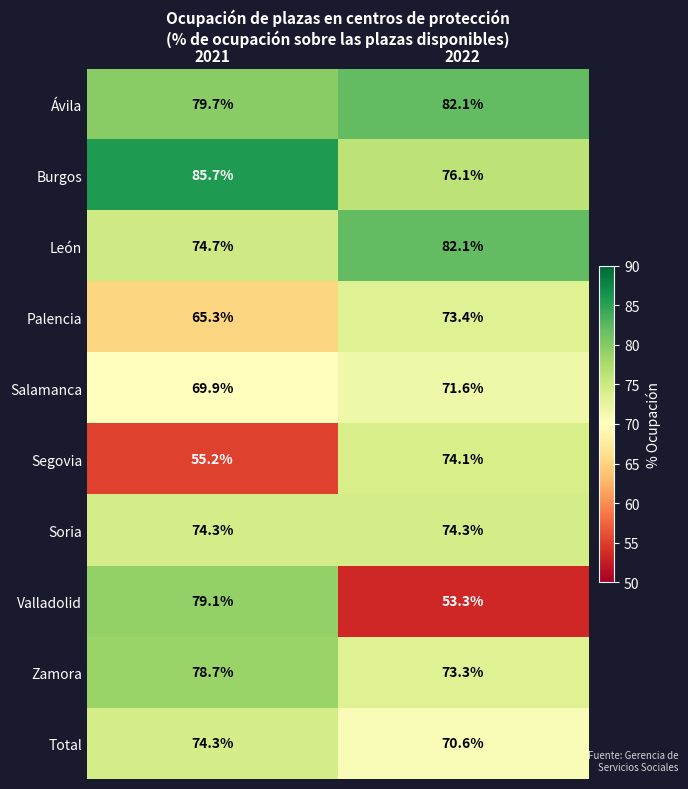

Which series changed the most between 2021 and 2022?

Valladolid